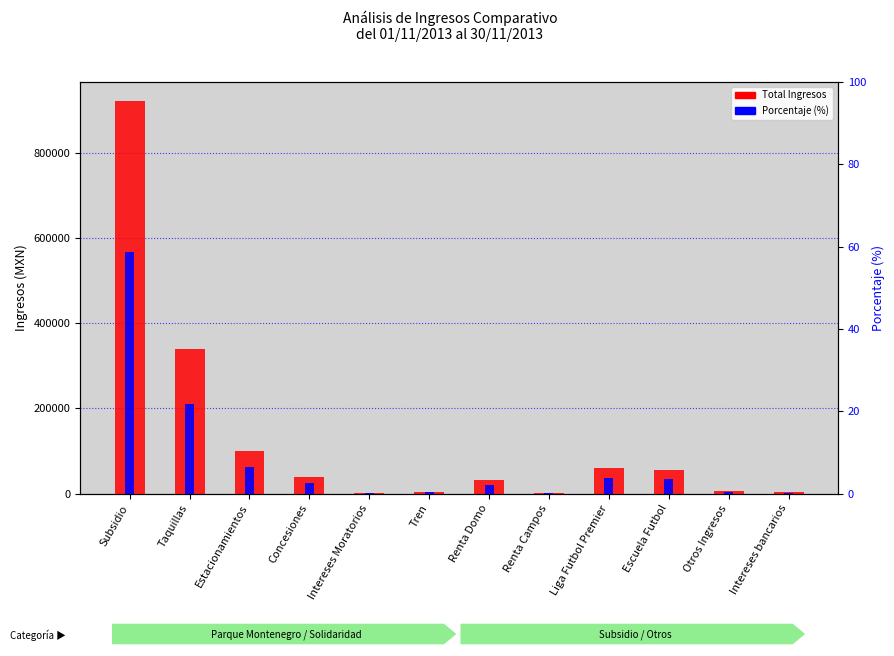

What is the minimum value for Total Ingresos?

955.2